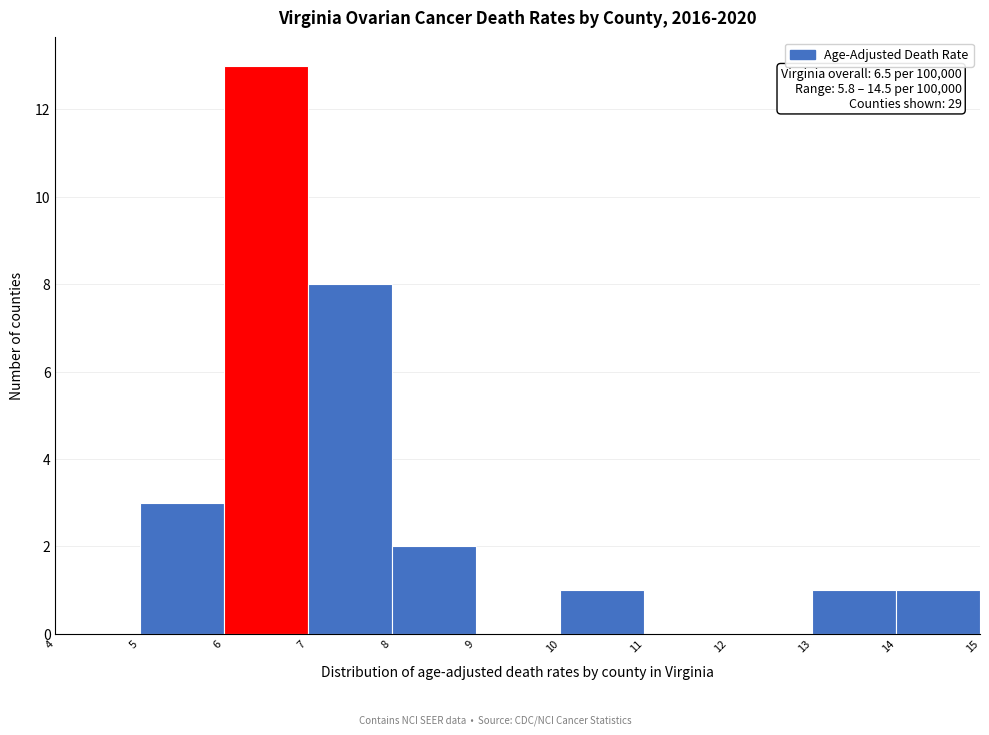

Which range on the x-axis has the tallest bar?

6 to 7